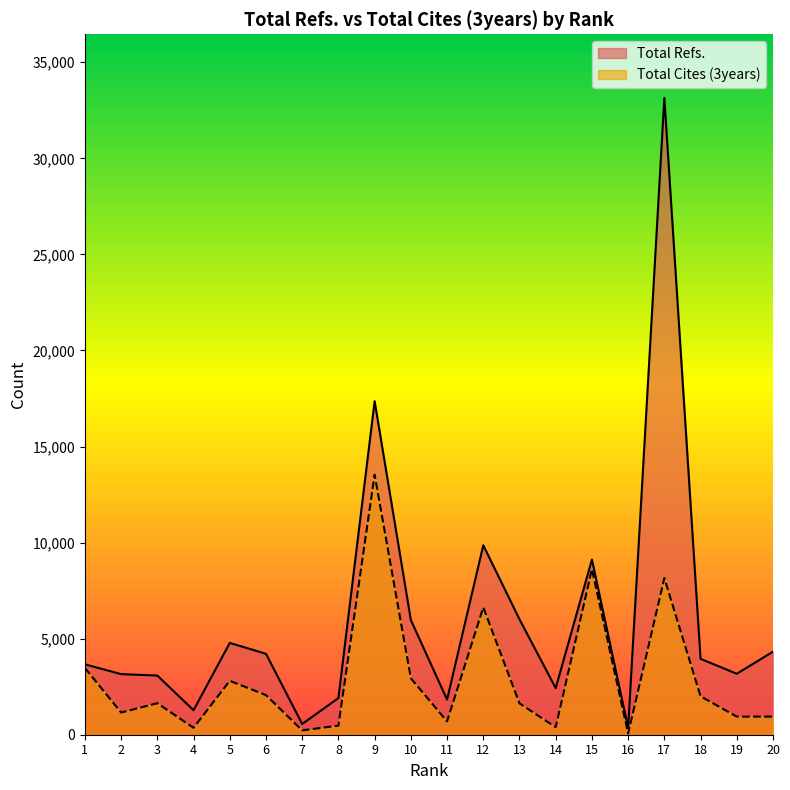

What is the smallest value displayed?

64